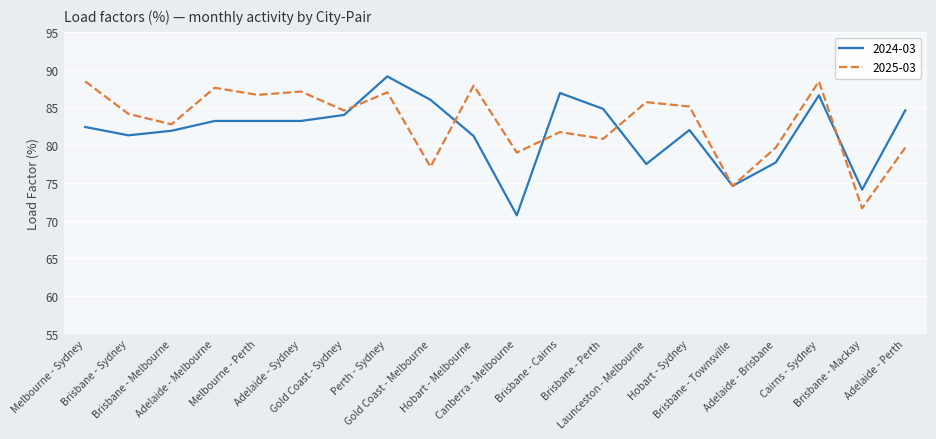

How many values in the 2024-03 series are below 83?

10